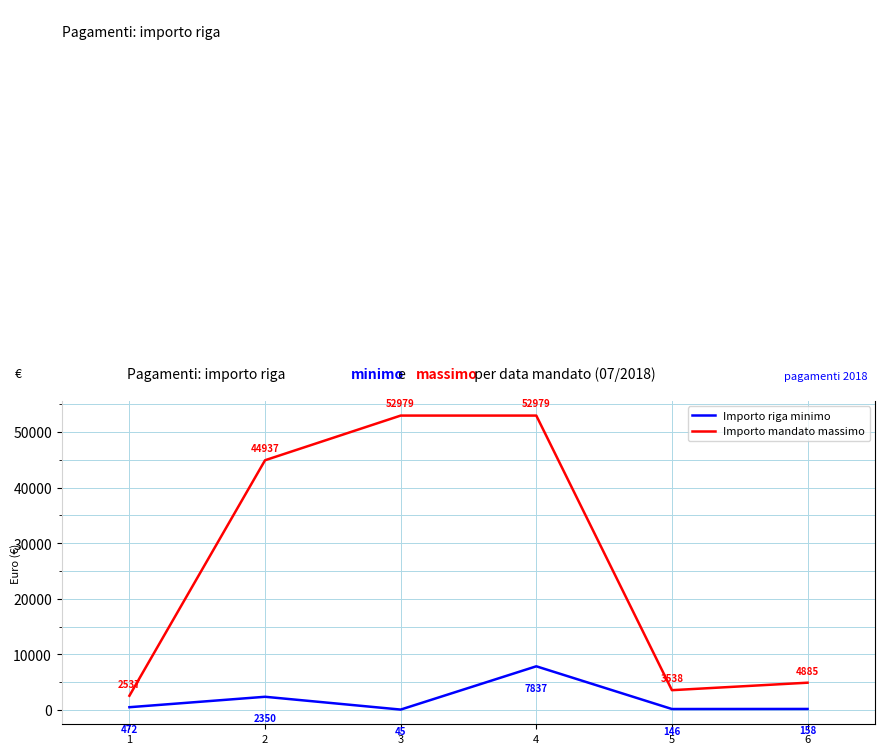

At which label does Importo riga minimo first exceed 472?

1